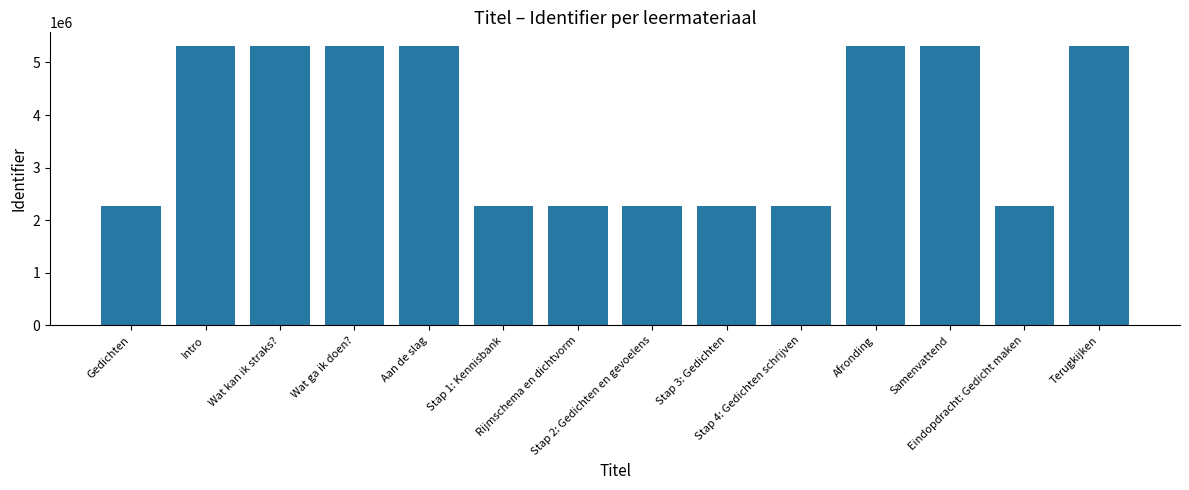

What is the difference between the maximum and minimum values?

3040719